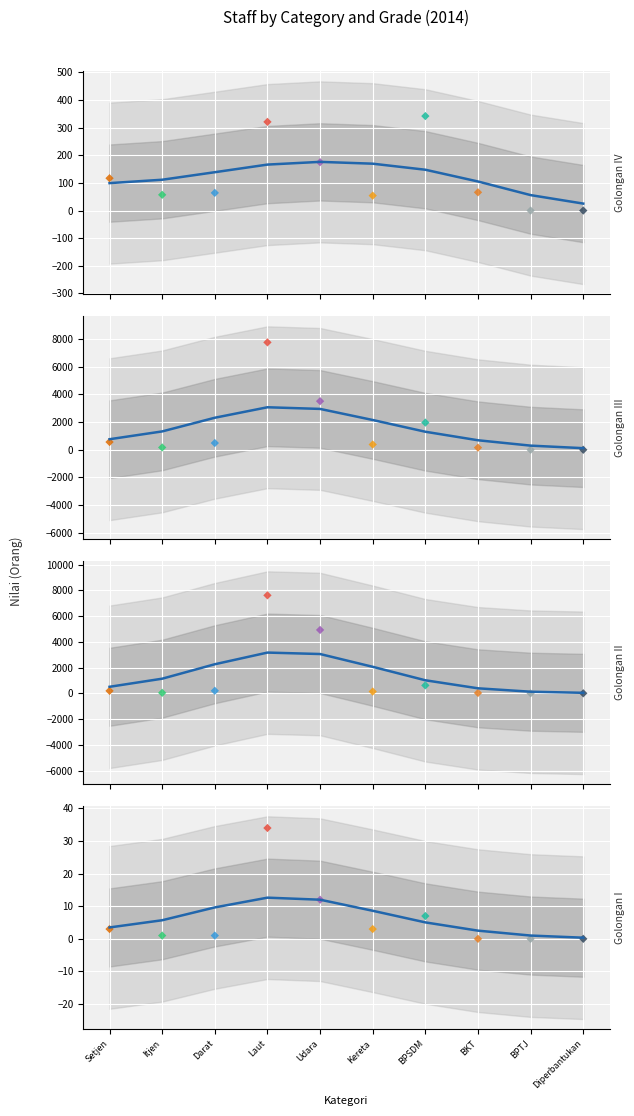

At how many categories does at least one series exceed 2130?

4